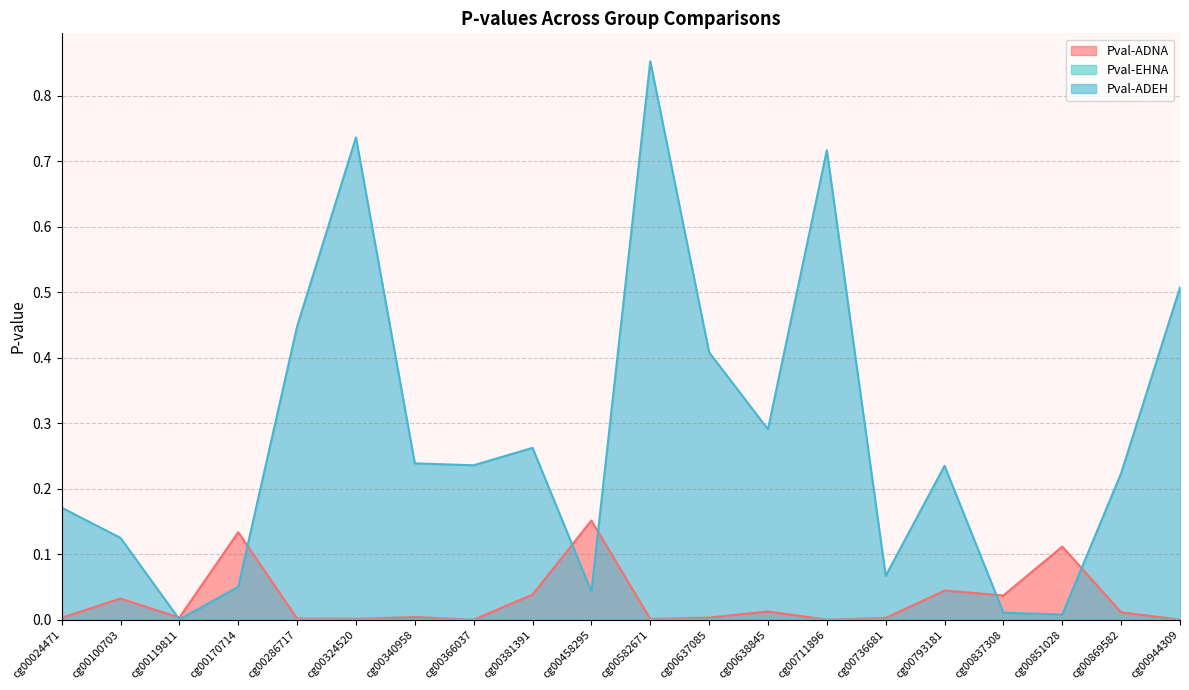

True or false: Pval-ADNA and Pval-EHNA intersect in this chart.

False